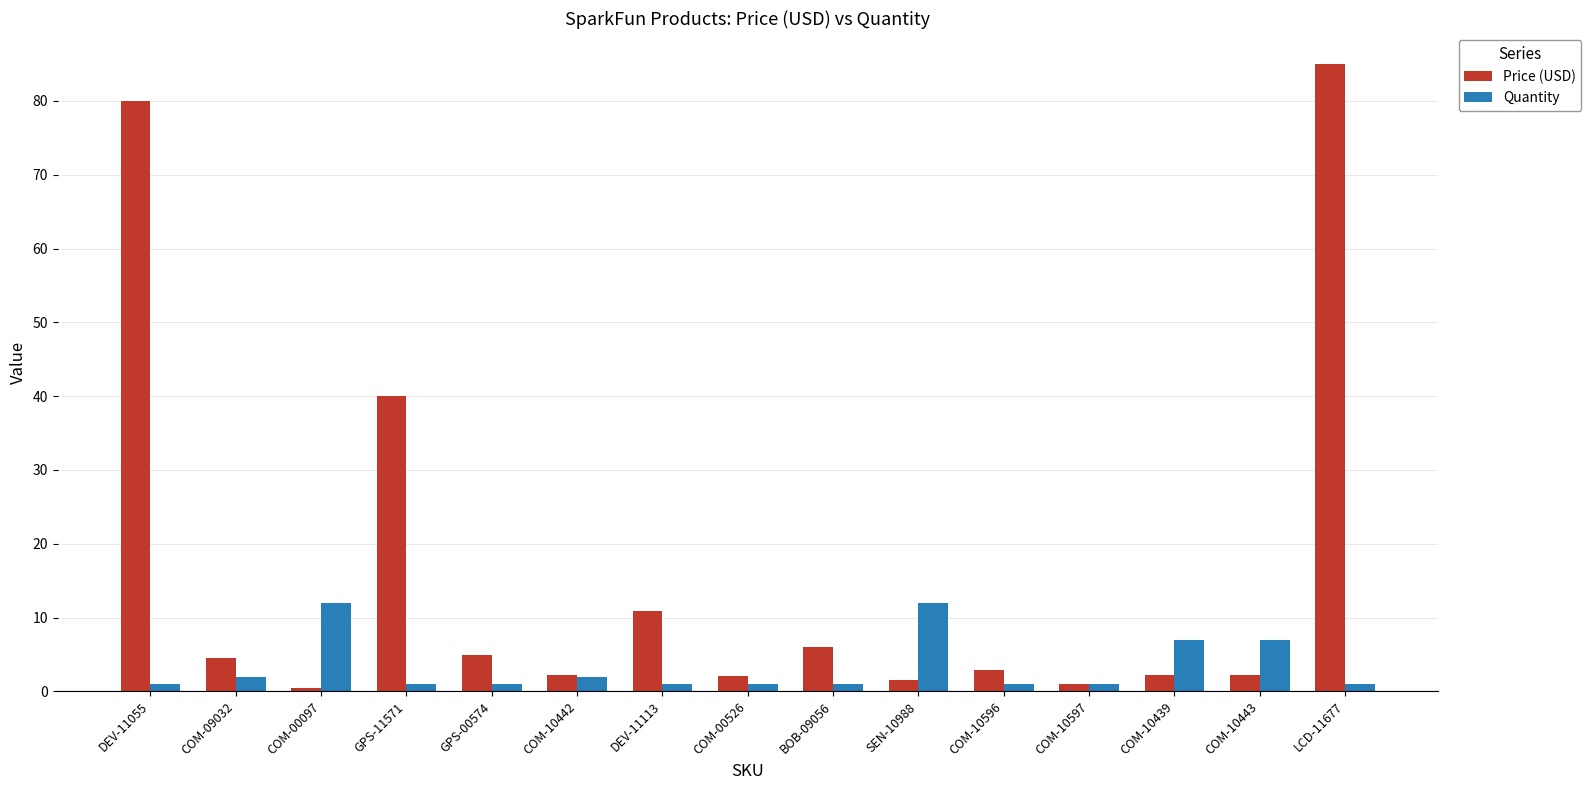

Which series has the widest spread of values?

Price (USD)